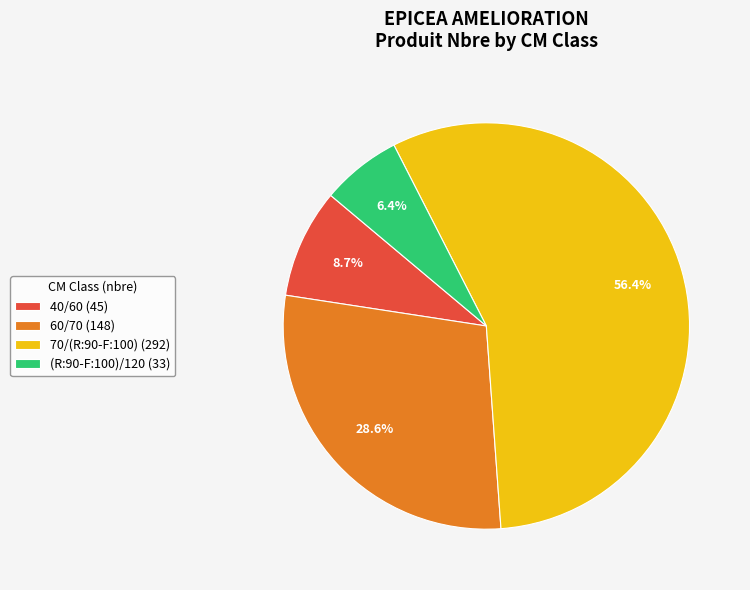

Which category has the biggest portion of the pie?

70/(R:90-F:100)